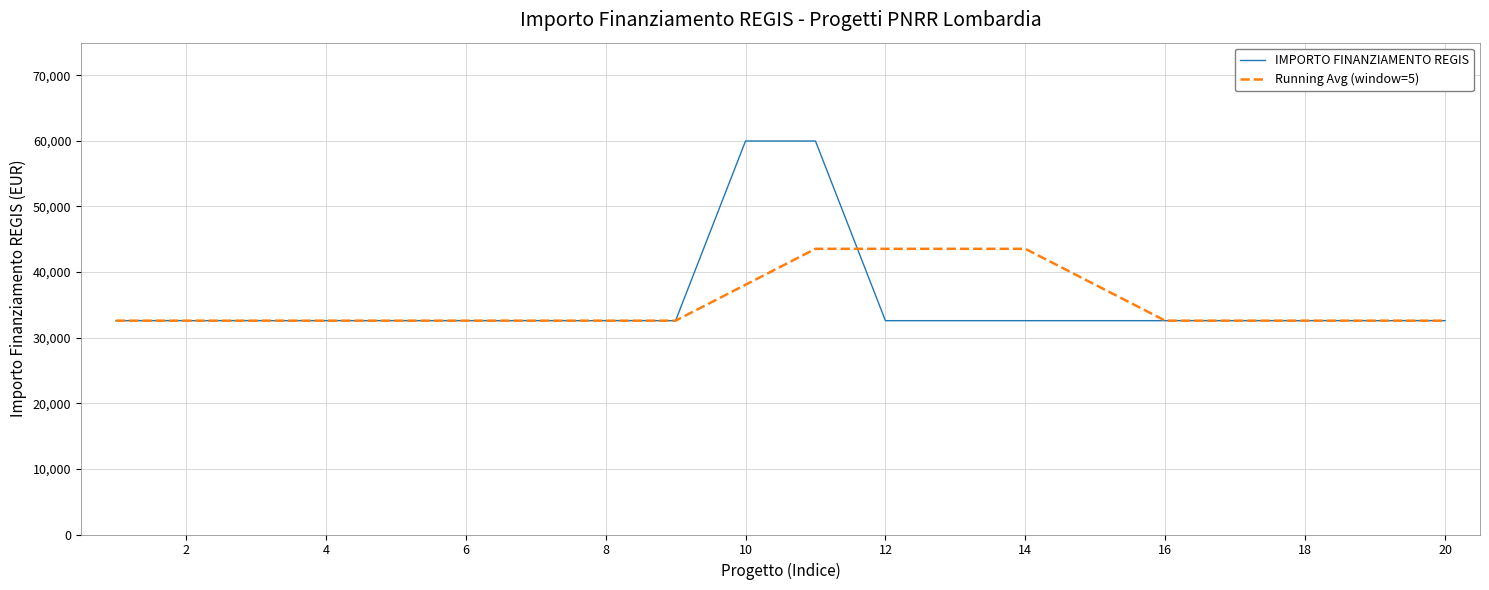

Which series has the largest range (max minus min)?

IMPORTO FINANZIAMENTO REGIS